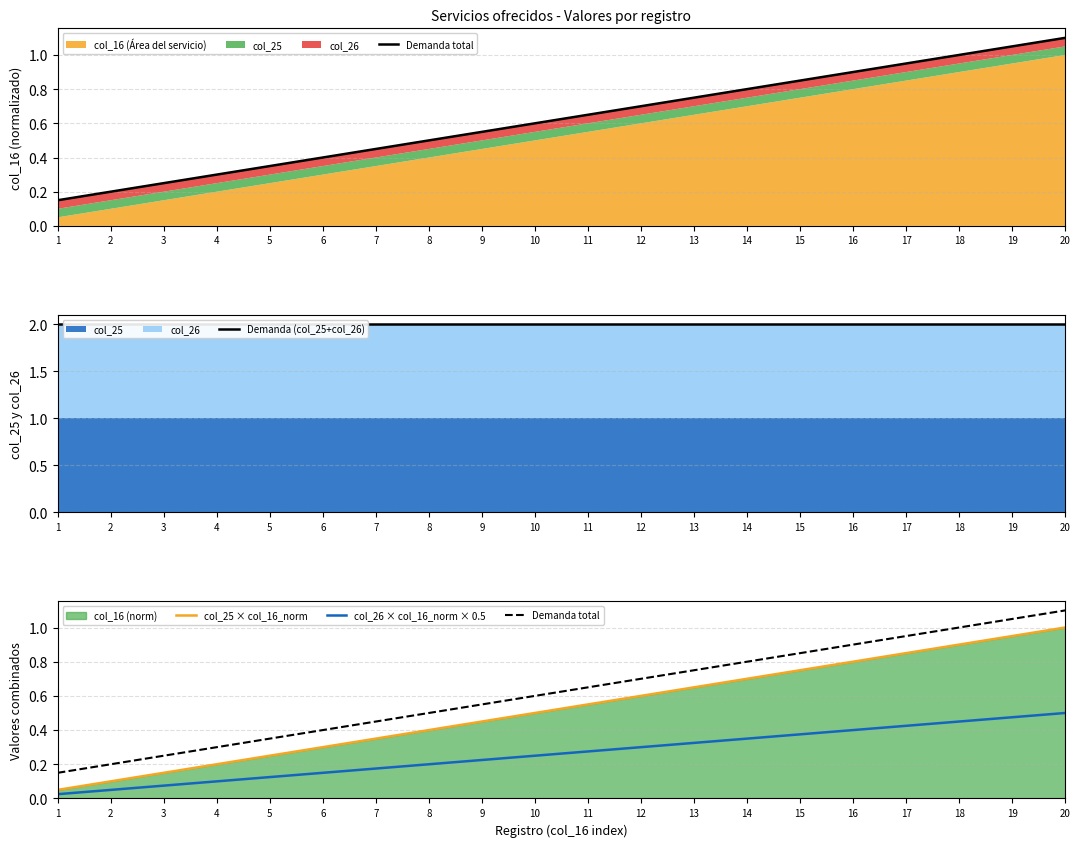

Which series has the largest total across all categories?

Demanda (col_25+col_26)